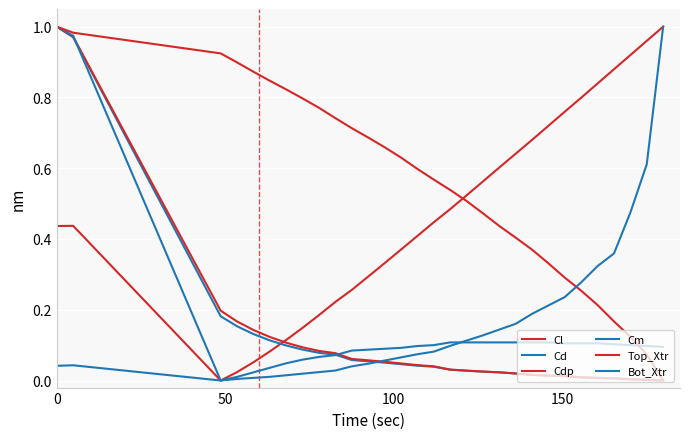

What is the average value of the Bot_Xtr series?

0.2